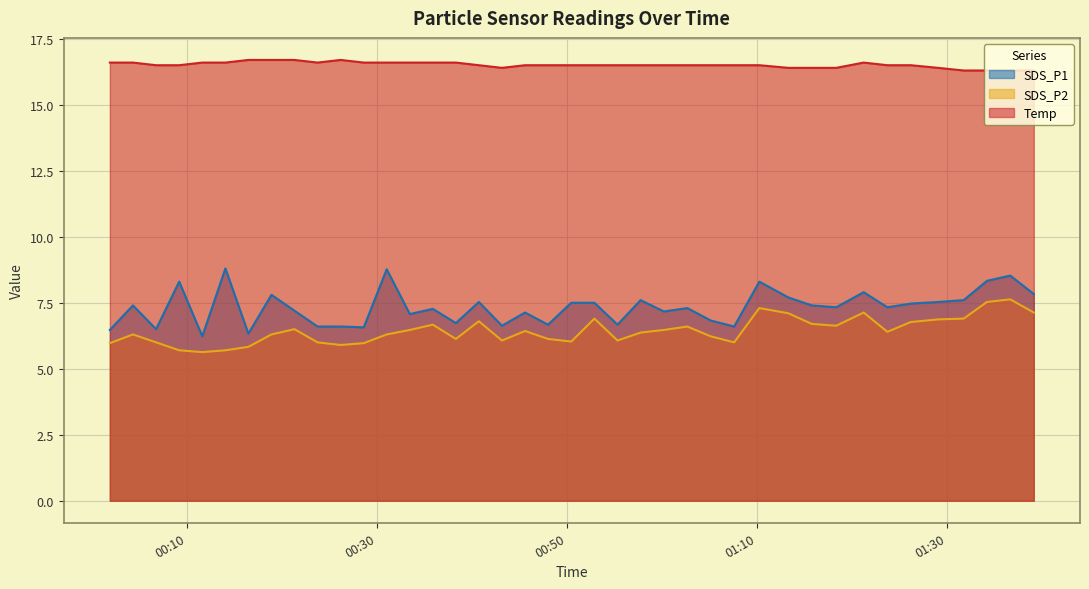

Between 2021/08/30 00:33:28 and 2021/08/30 01:39:10, which series saw the biggest shift?

SDS_P1